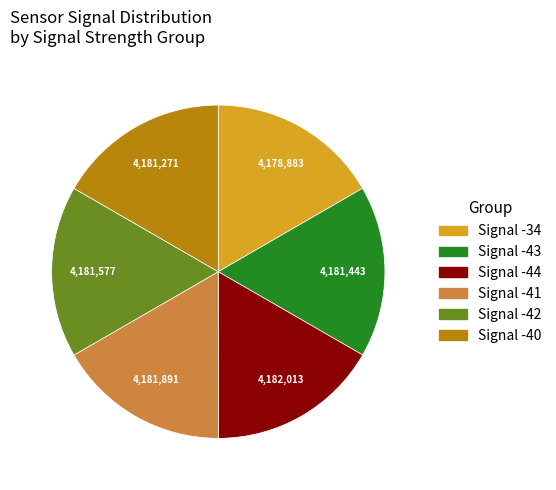

Approximately how many times larger is the value at Signal -42 compared to Signal -40?

1.0